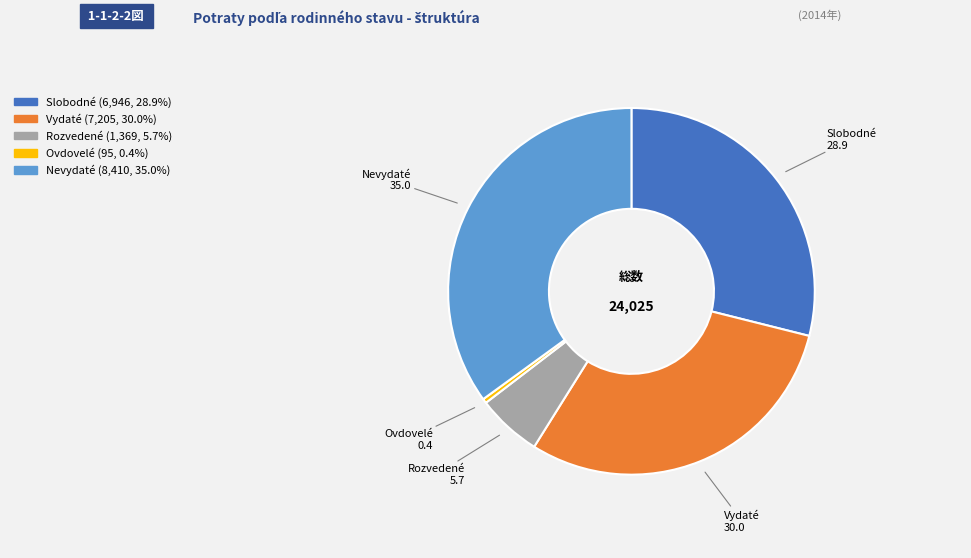

Approximately how many times larger is the value at Rozvedené compared to Vydaté?

0.2